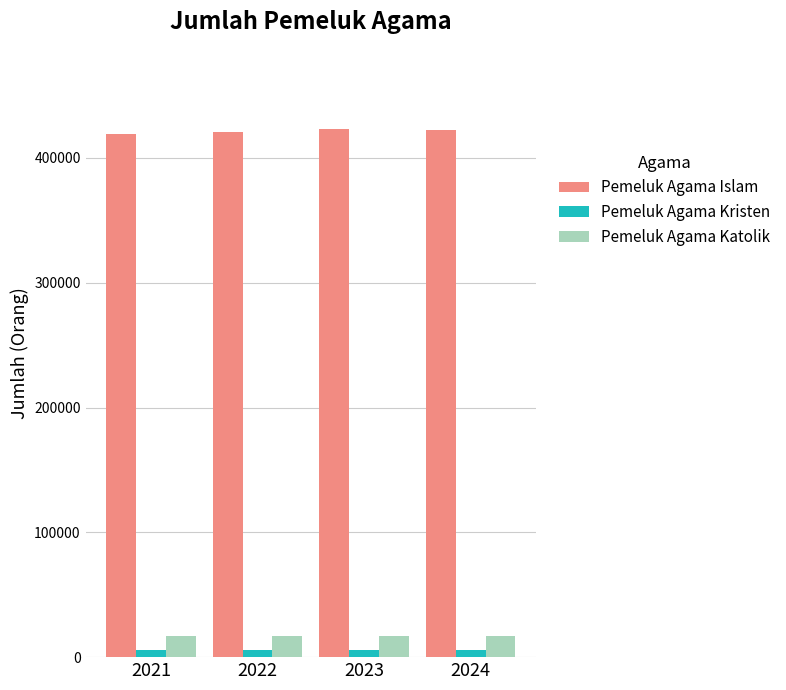

What is the difference between the Pemeluk Agama Kristen values at 2022 and 2021?

33